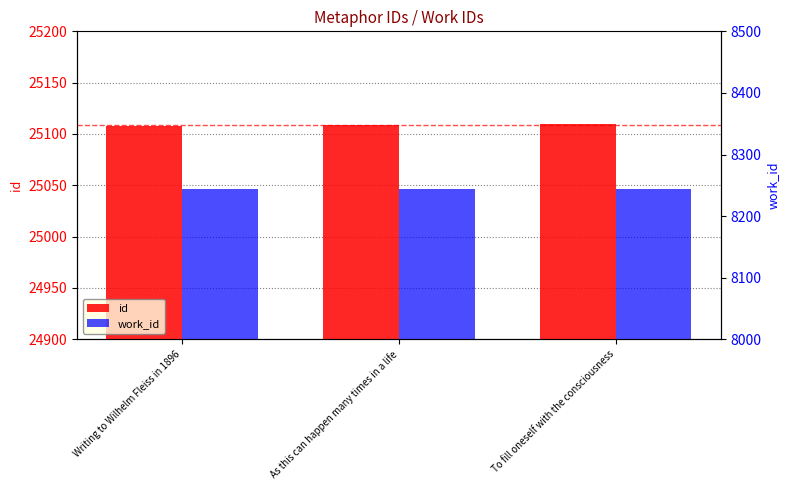

What is the label of the 2nd bar from the right?

As this can happen many times in a life